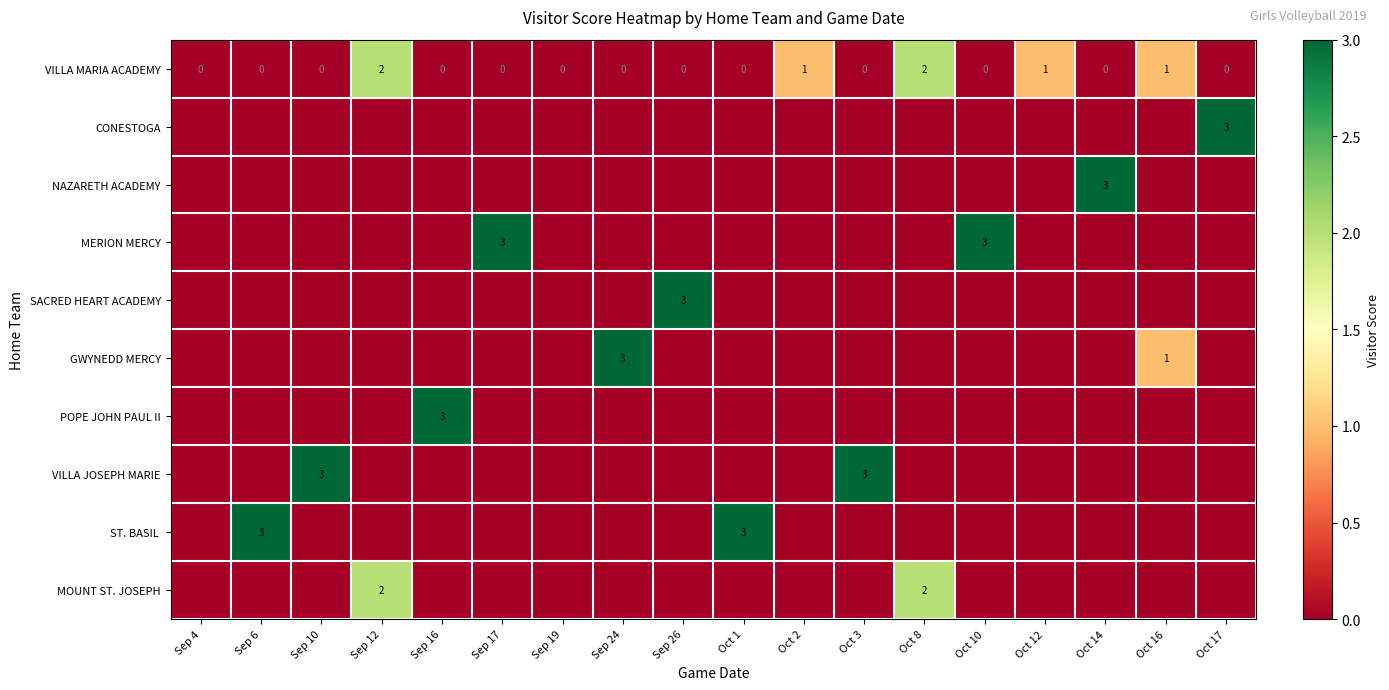

What is the total value across all series at Oct 10?

3